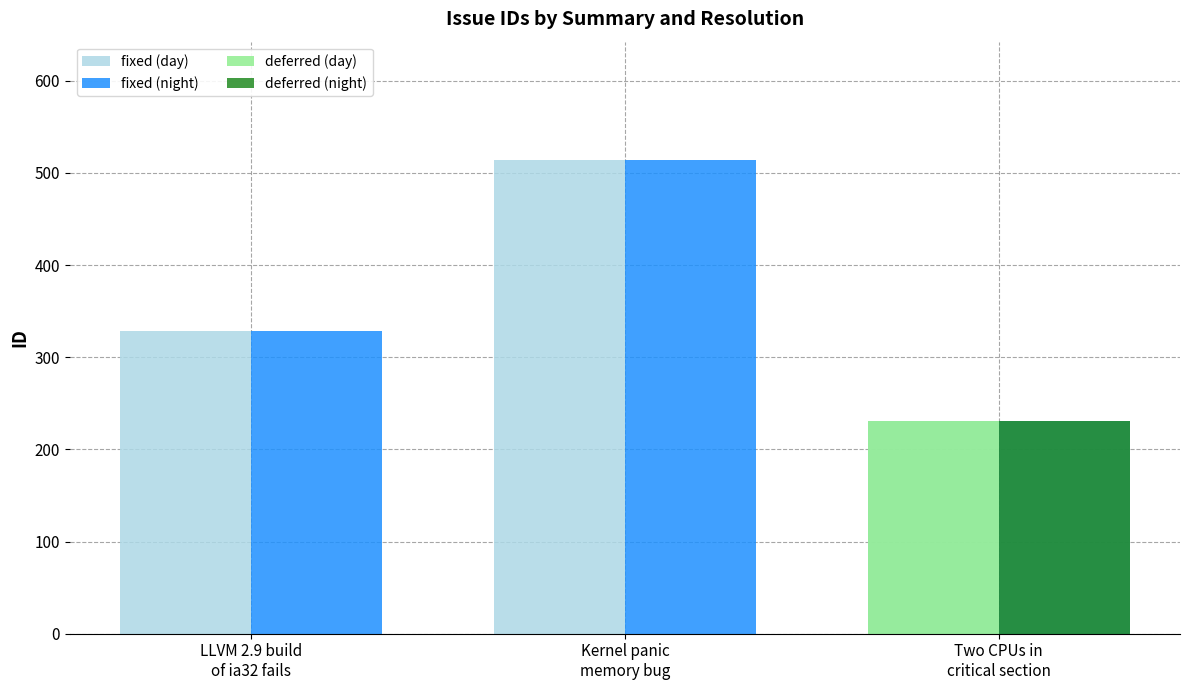

At which category is the sum across all series the highest?

Kernel panic
memory bug